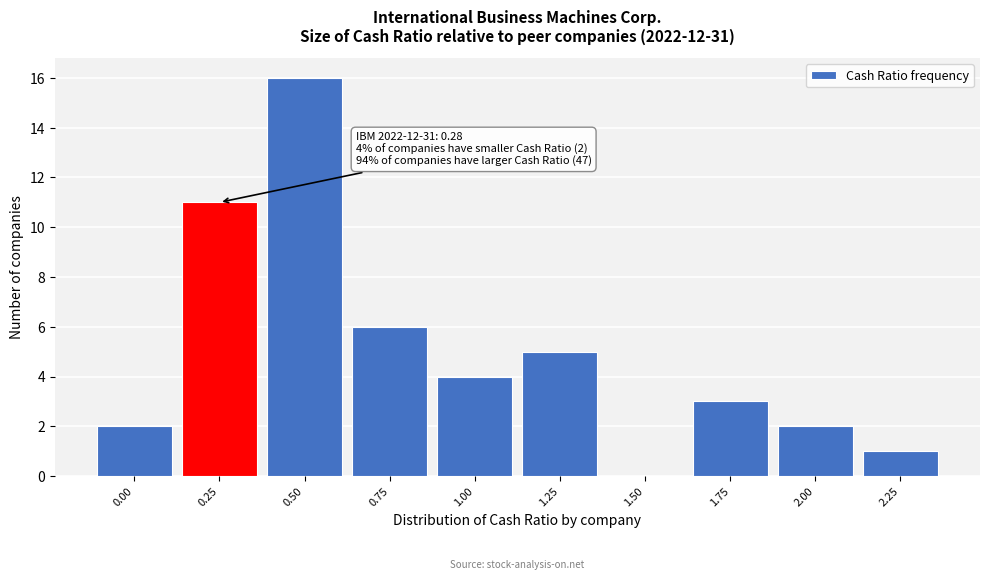

Reading left to right, extract all data points from this chart.

0.00=2	0.25=11	0.50=16	0.75=6	1.00=4	1.25=5	1.50=0	1.75=3	2.00=2	2.25=1